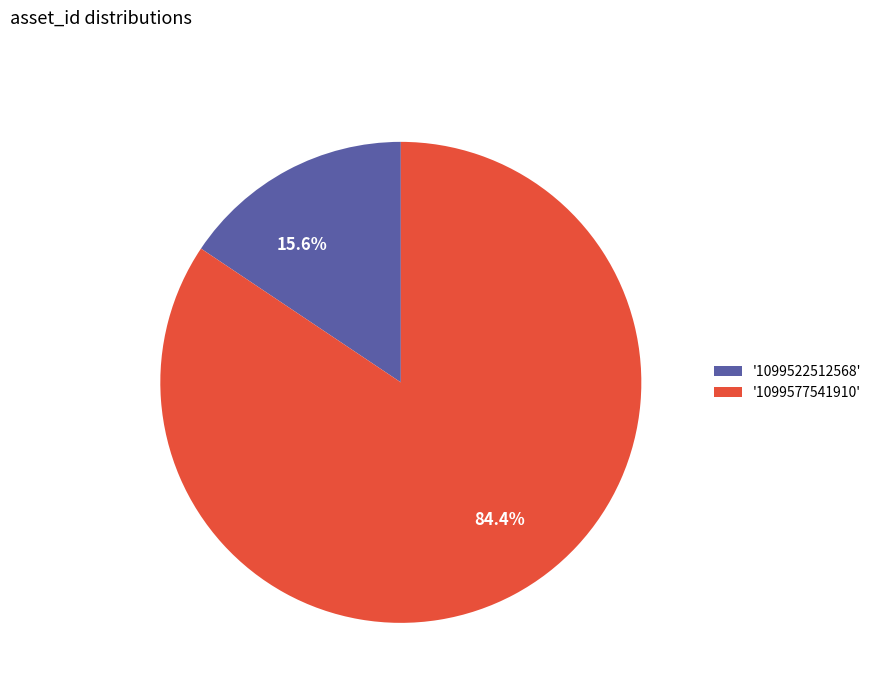

Is there a majority slice in this chart?

Yes